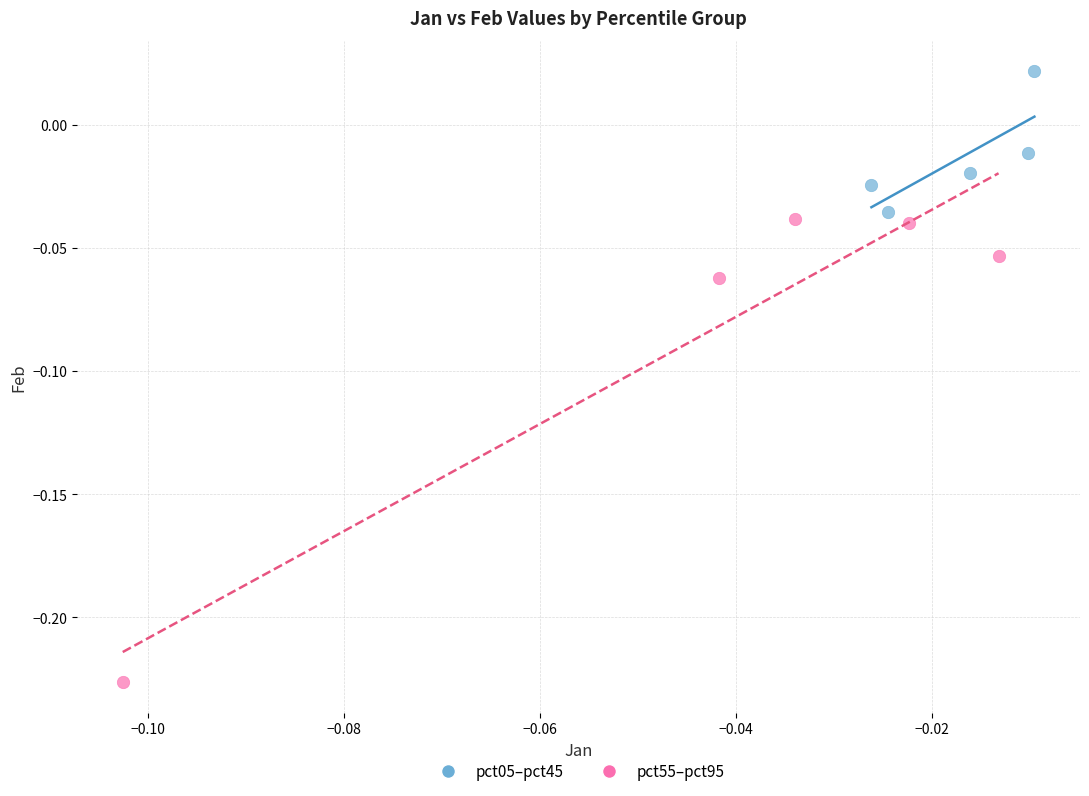

What are all the series names shown in the legend?

pct05–pct45, pct55–pct95